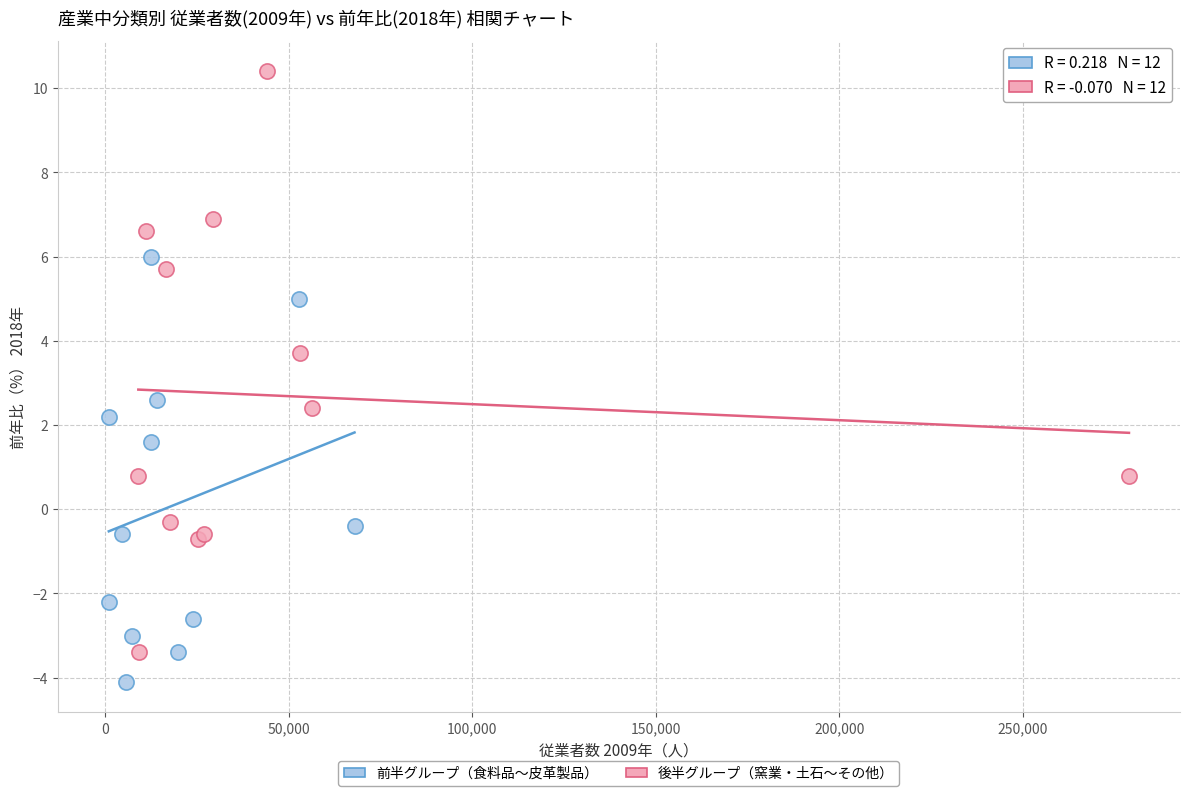

Which series reaches the minimum Y coordinate?

前半グループ（食料品〜皮革製品）